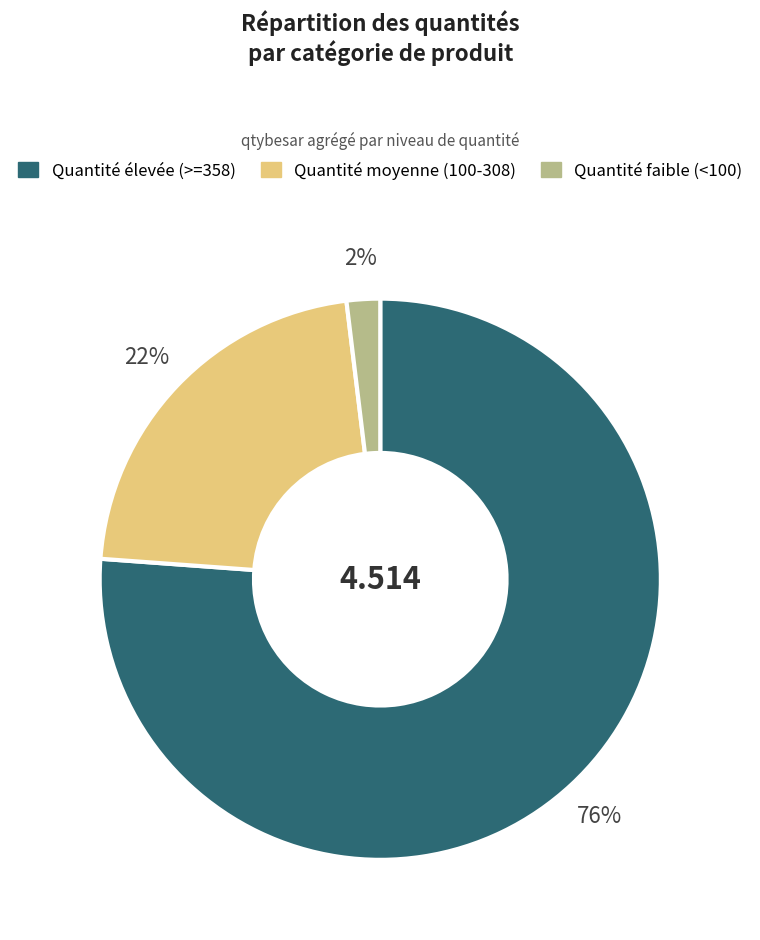

Count the number of slices in the pie.

3